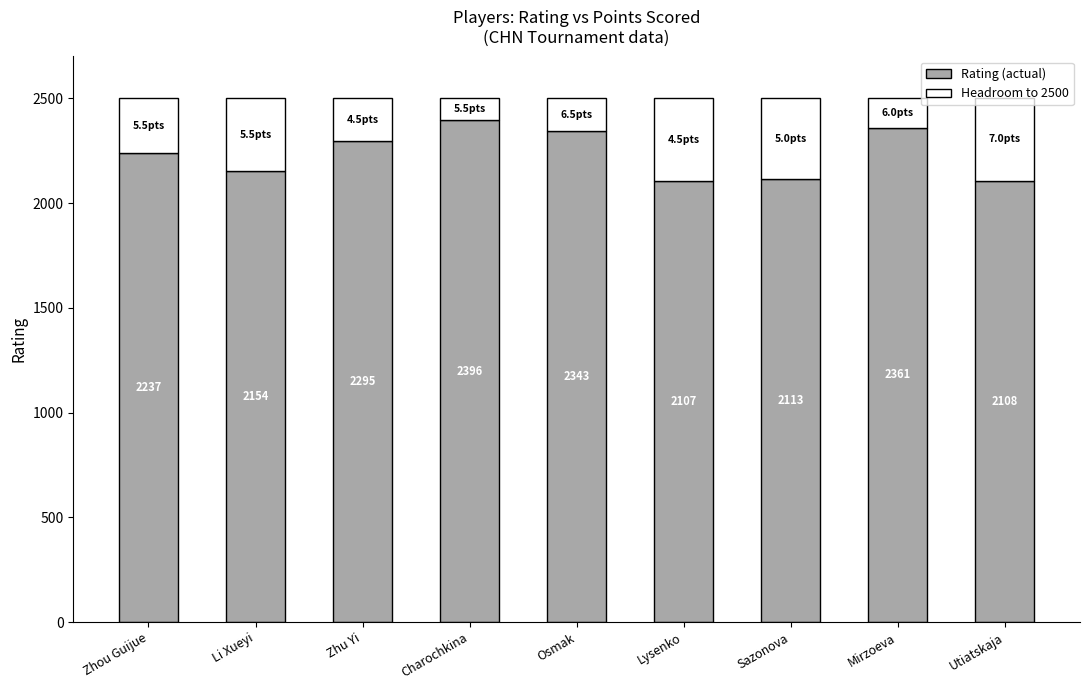

What is the total value across all series at Zhou Guijue?

2500